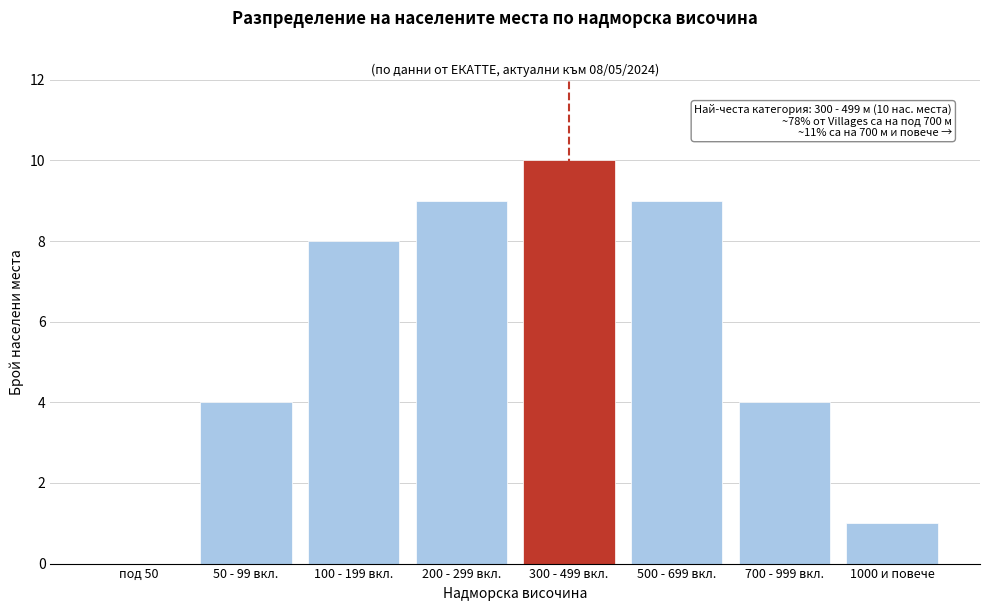

Reading left to right, transcribe all the data shown in this chart.

под 50=0	50 - 99 вкл.=4	100 - 199 вкл.=8	200 - 299 вкл.=9	300 - 499 вкл.=10	500 - 699 вкл.=9	700 - 999 вкл.=4	1000 и повече=1